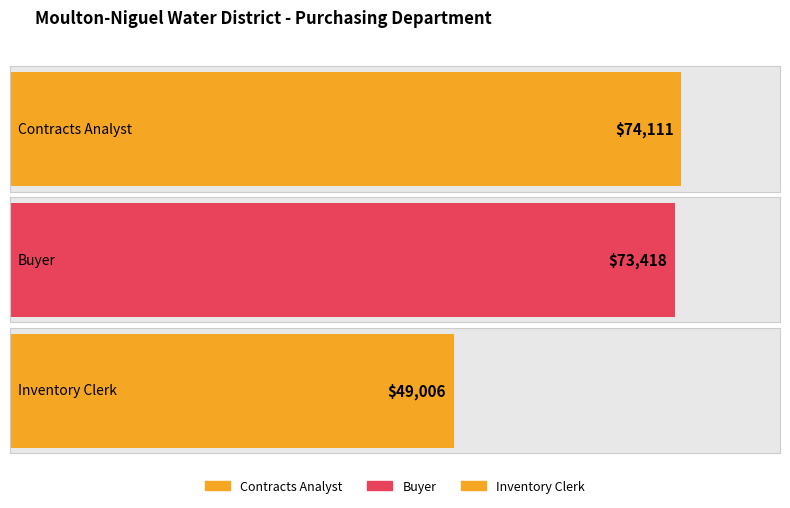

Which label corresponds to the largest value in the chart?

Contracts Analyst